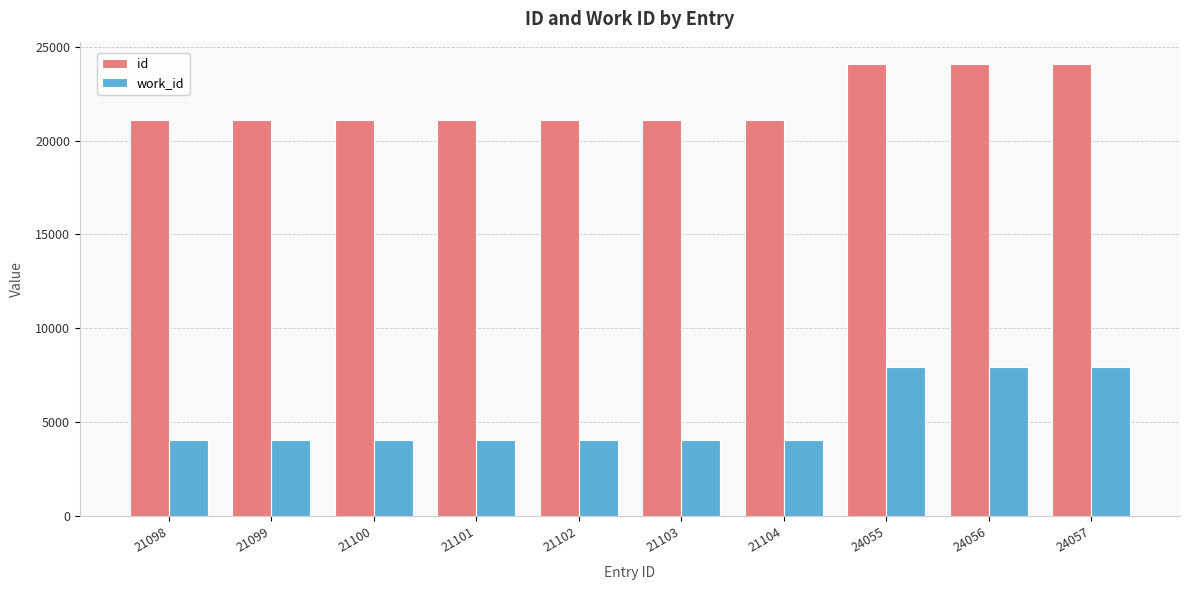

Which series changed the most between 21099 and 24055?

work_id